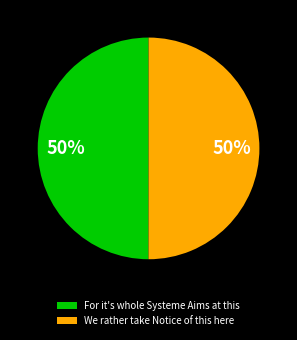

Combined, do For it's whole Systeme Aims at this and We rather take Notice of this here account for over 50%?

Yes